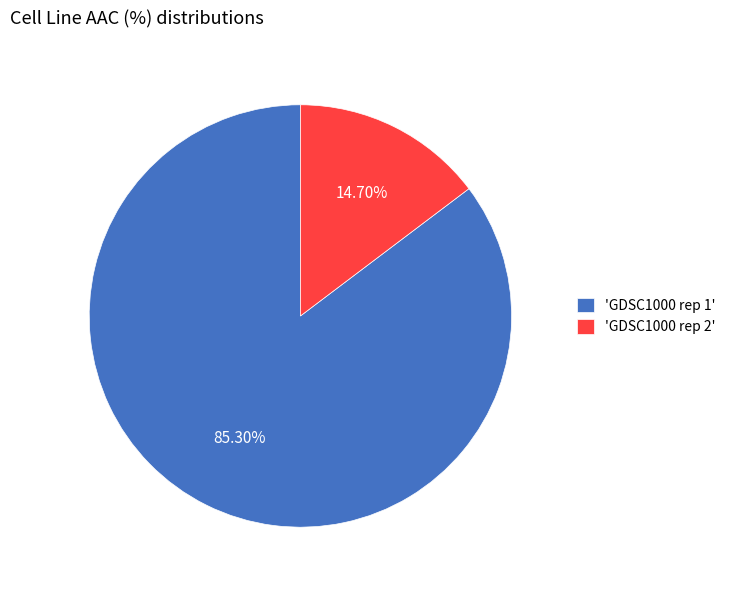

Which has a higher value, 'GDSC1000 rep 1' or 'GDSC1000 rep 2'?

'GDSC1000 rep 1'